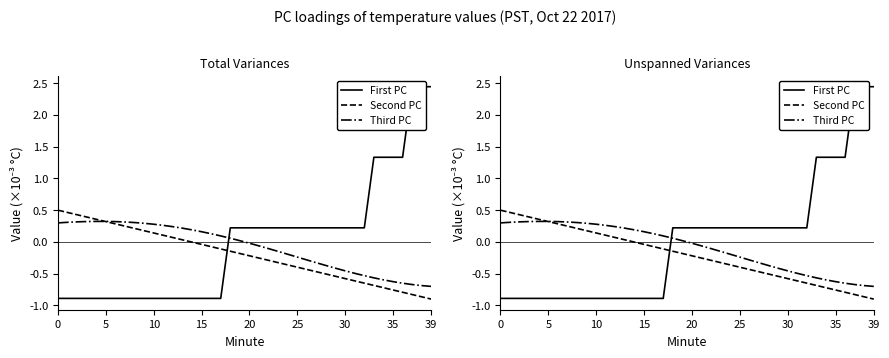

At which category does the chart reach its peak across all series?

37